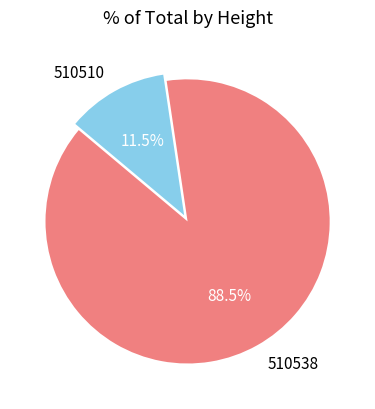

How many slices are in this pie chart?

2